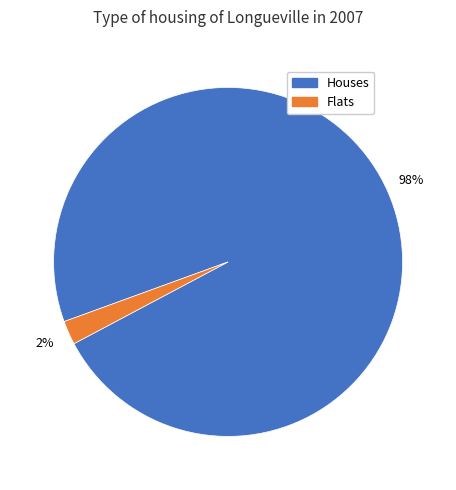

How many slices are in this pie chart?

2